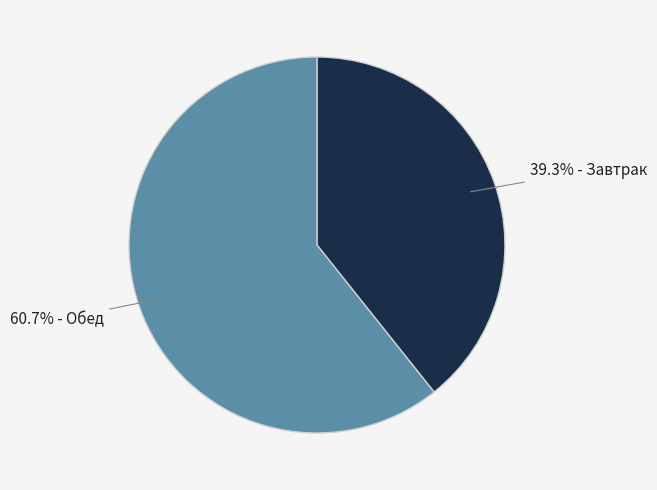

Is there a majority slice in this chart?

Yes